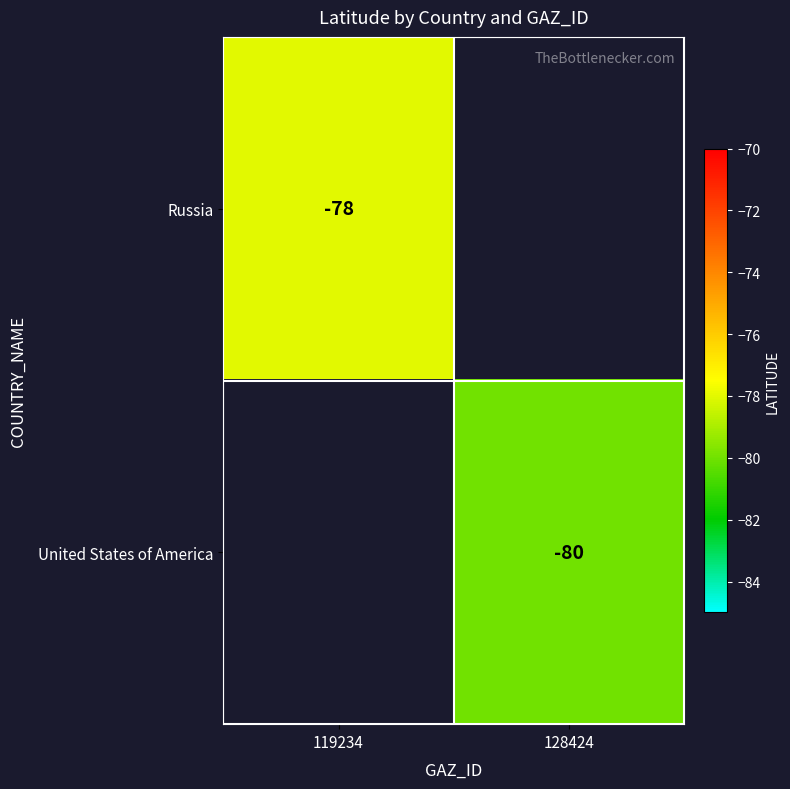

The value of United States of America at 128424 is -41. True or false?

False